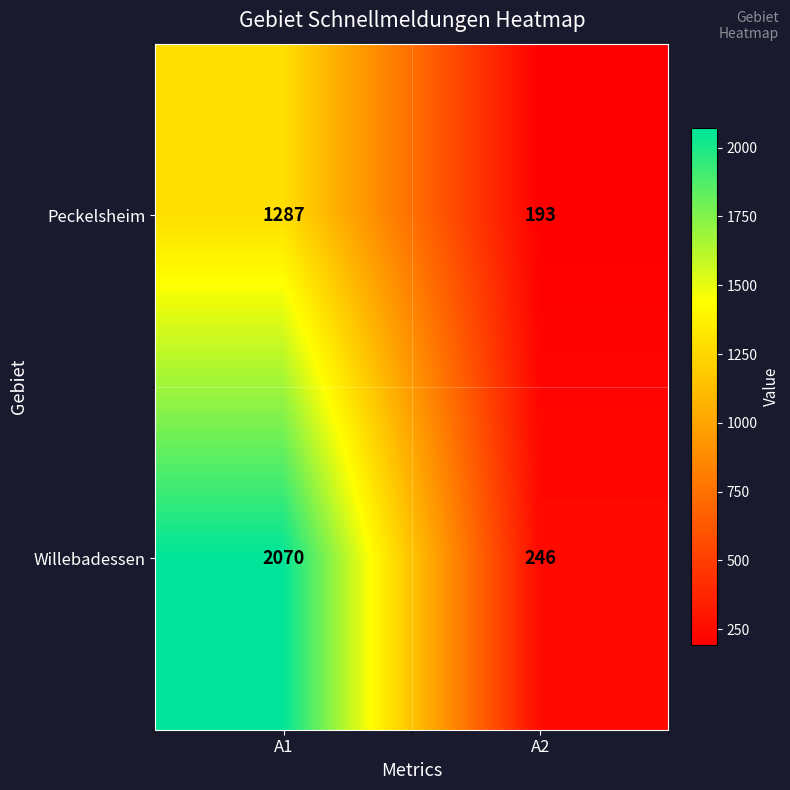

What is the smallest value displayed?

193